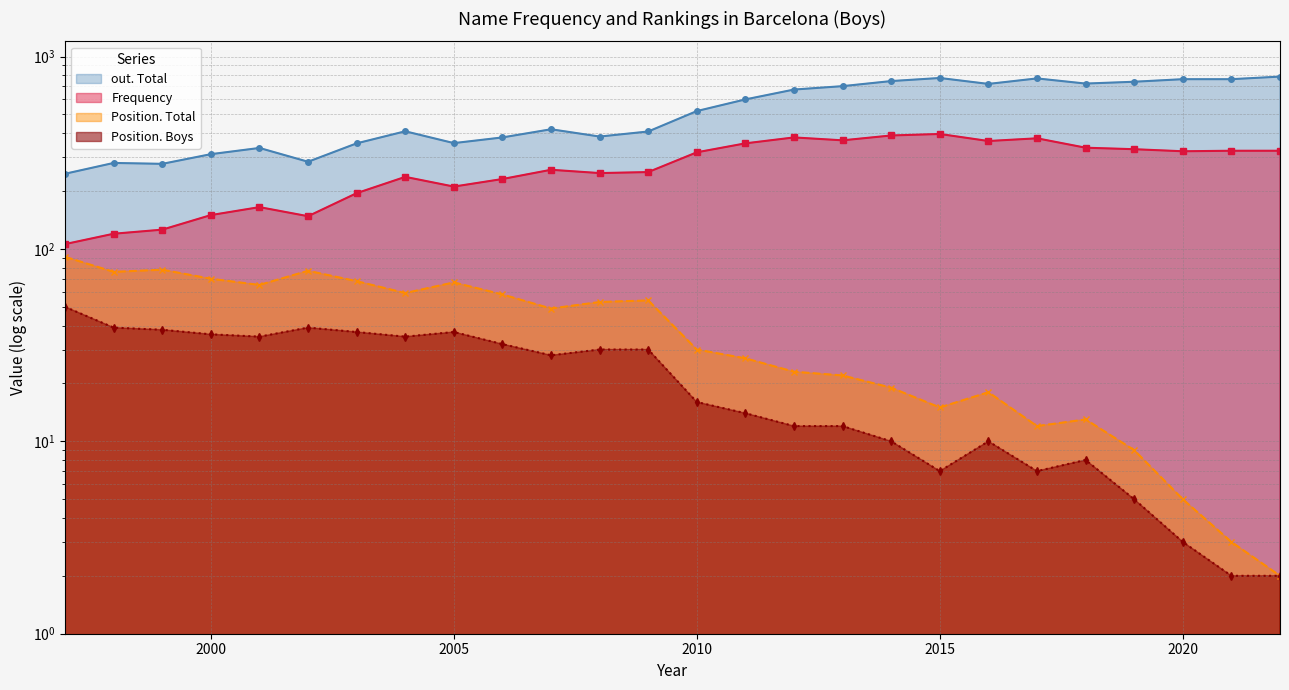

Reading left to right, what are all the values shown in this chart?

Frequency: 106	120	126	150	165	148	195	237	211	231	258	248	251	318	354	380	367	389	396	364	376	336	330	322	324	324
out. Total: 246	280	277	311	335	284	354	409	355	380	419	384	408	521	599	674	702	746	774	721	770	724	740	763	763	787
Position. Total: 91	76	78	70	65	77	68	59	67	58	49	53	54	30	27	23	22	19	15	18	12	13	9	5	3	2
Position. Boys: 50	39	38	36	35	39	37	35	37	32	28	30	30	16	14	12	12	10	7	10	7	8	5	3	2	2